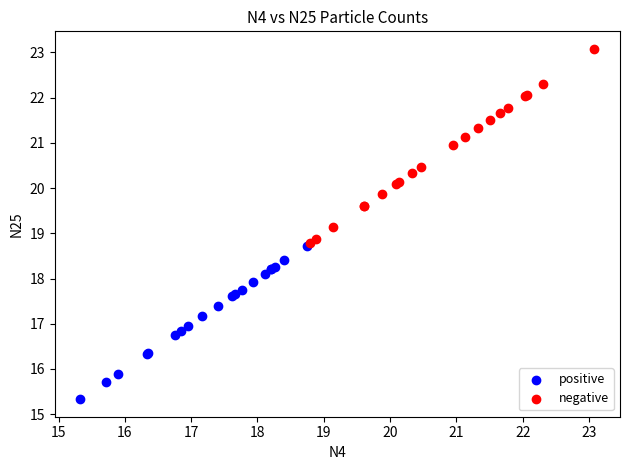

Which series has the largest Y range (max minus min)?

negative